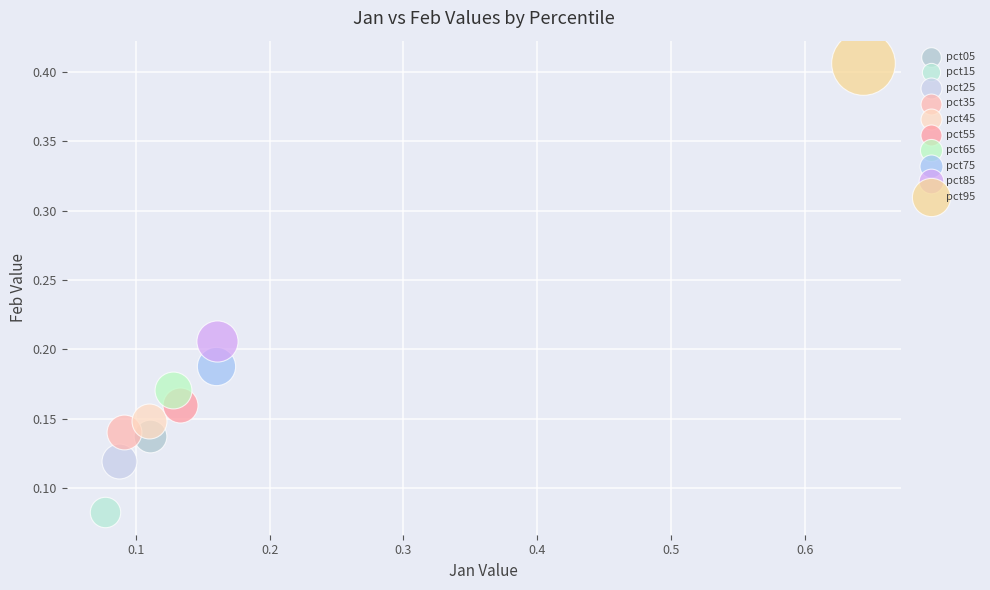

What are all the series names shown in the legend?

pct05, pct15, pct25, pct35, pct45, pct55, pct65, pct75, pct85, pct95